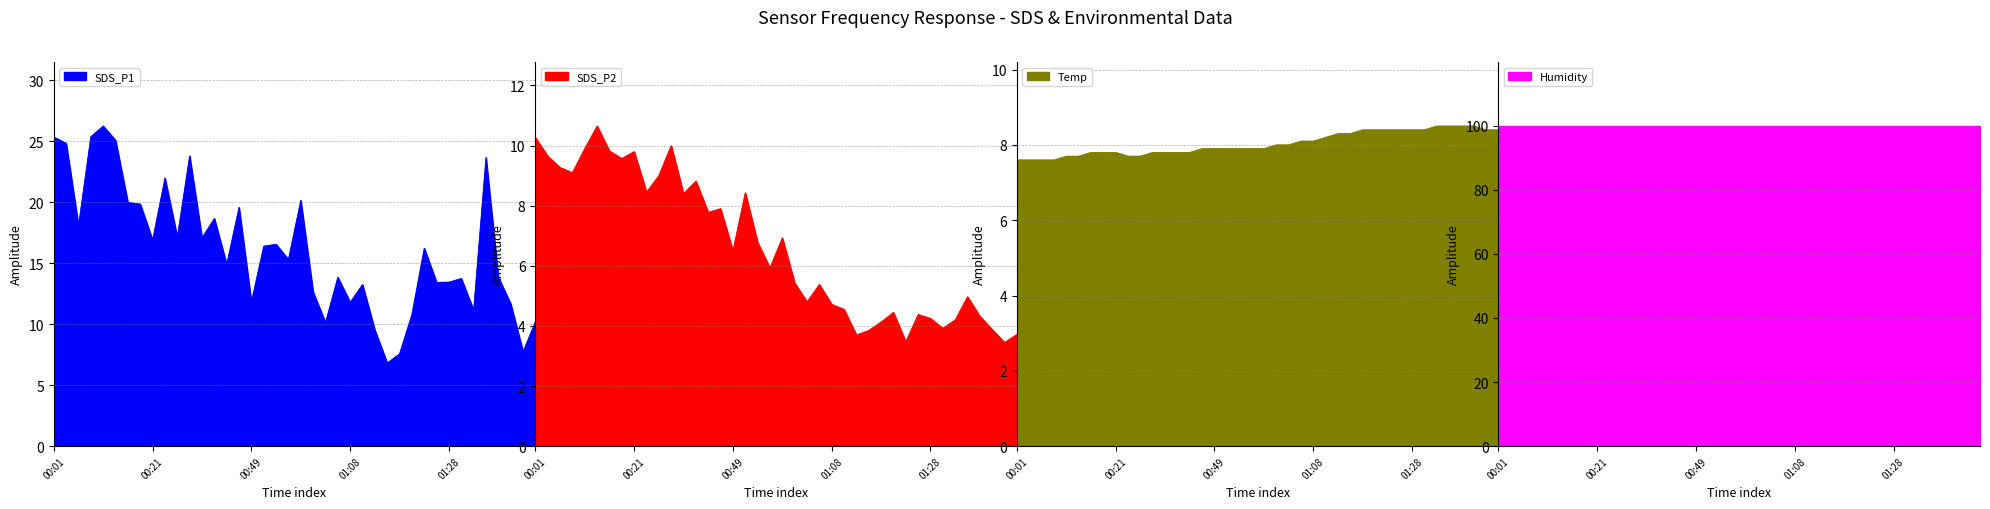

What is the difference between the Temp values at 00:11 and 01:18?

0.7